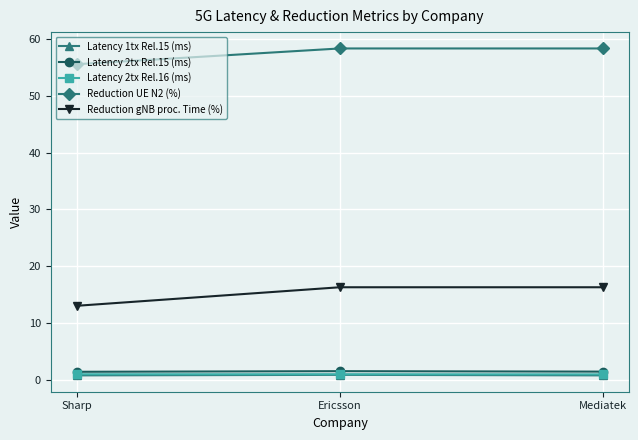

What is the sum of the Latency 2tx Rel.15 (ms) values at Sharp and Mediatek?

2.9